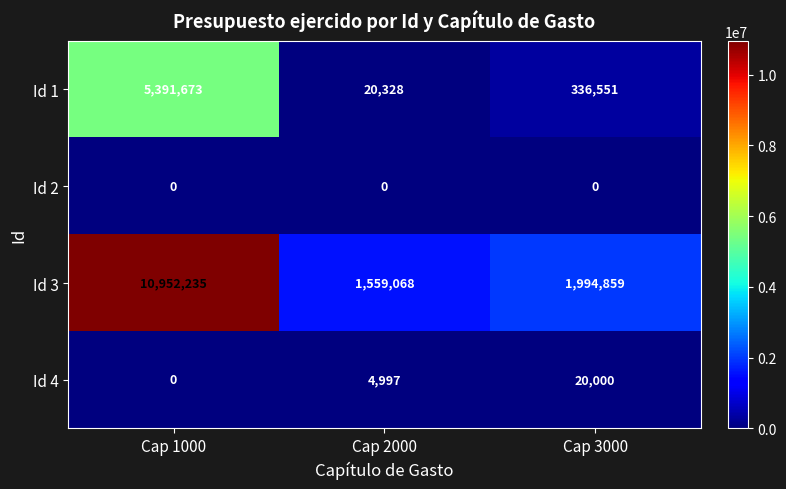

What is the maximum value shown in the chart?

10952235